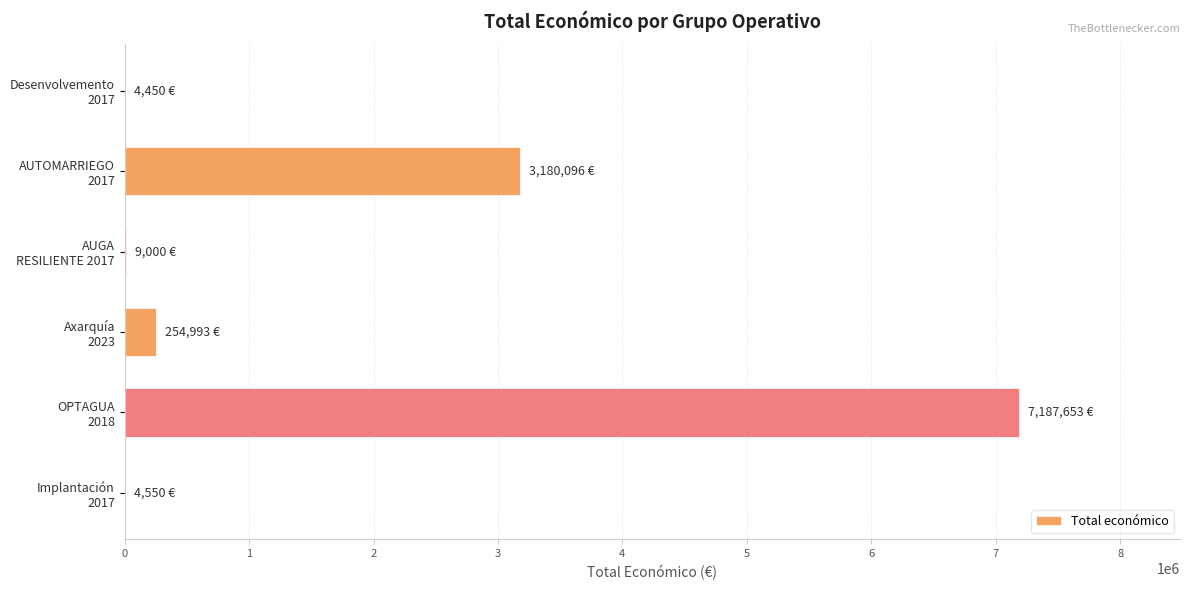

What is the sum of all values?

10640742